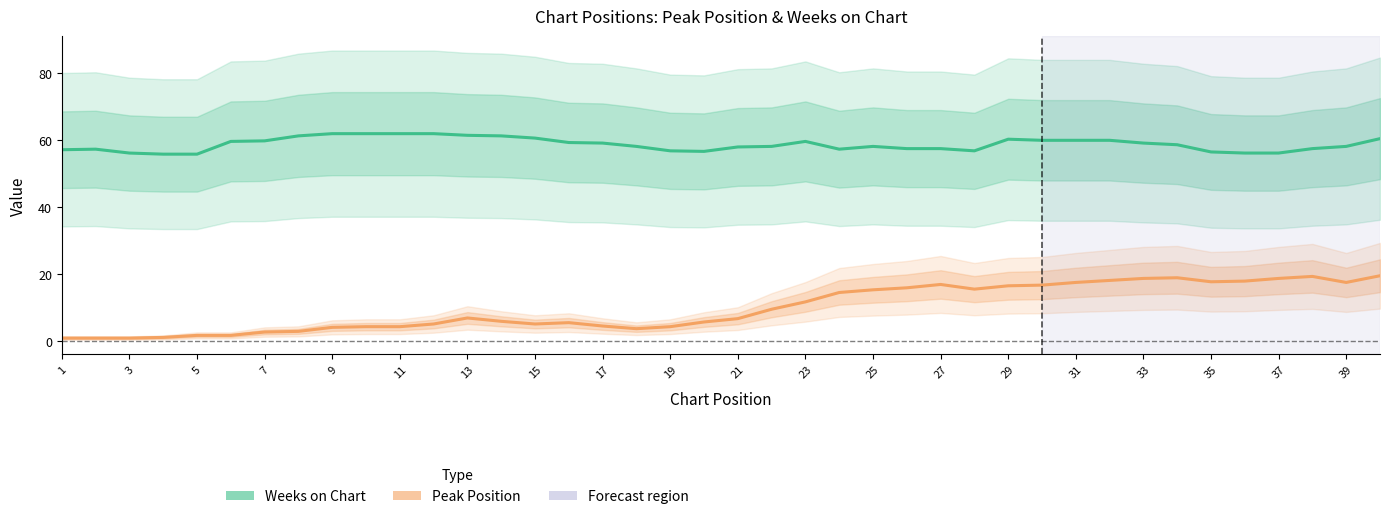

Is the value of Peak Position at 39 greater than the value of Weeks on Chart at 27?

No